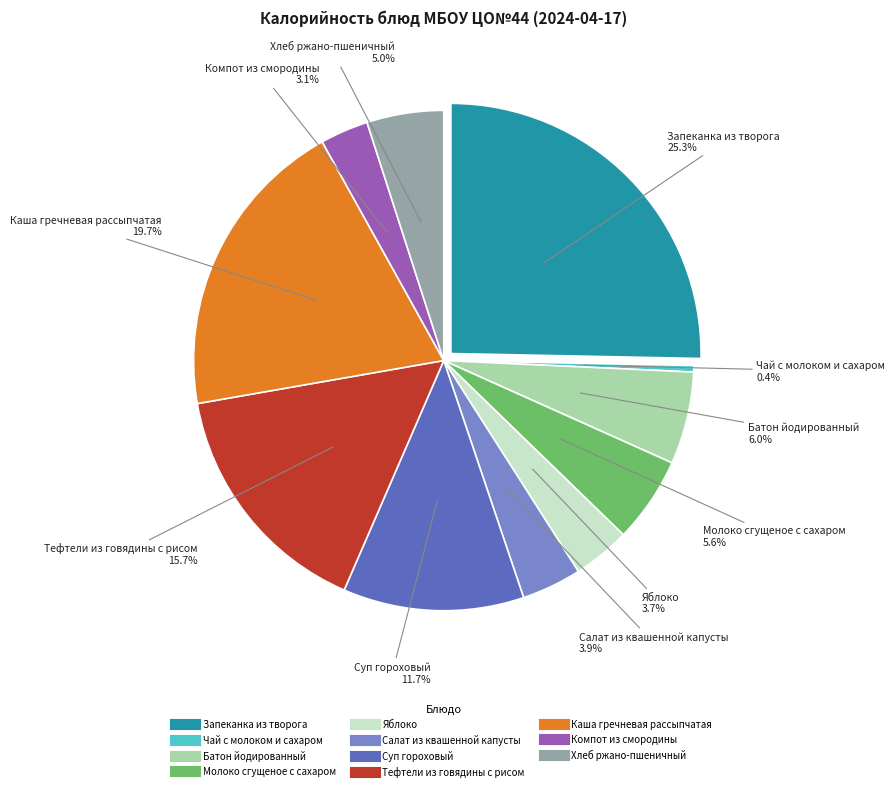

Which slice is the smallest?

Чай с молоком и сахаром